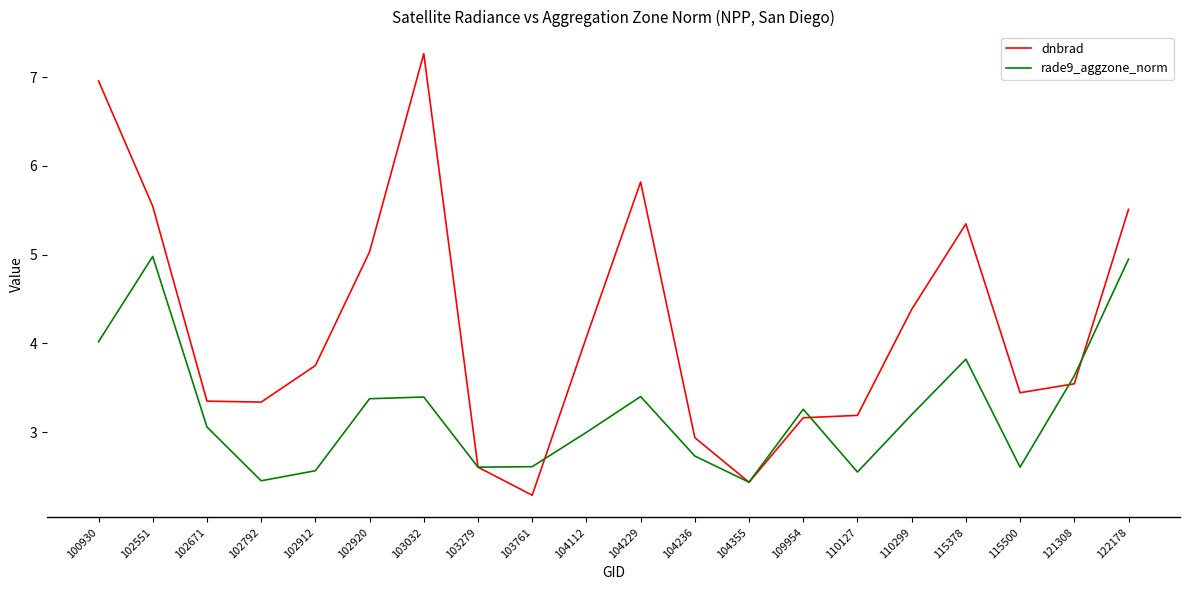

After their last crossing, which series has the higher values: rade9_aggzone_norm or dnbrad?

dnbrad